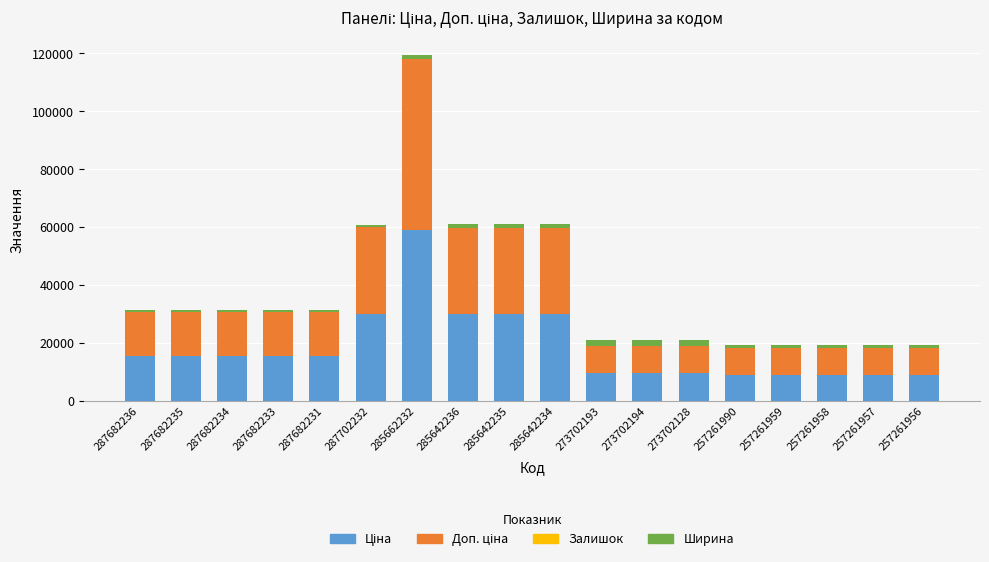

At which category is the sum across all series the highest?

285662232